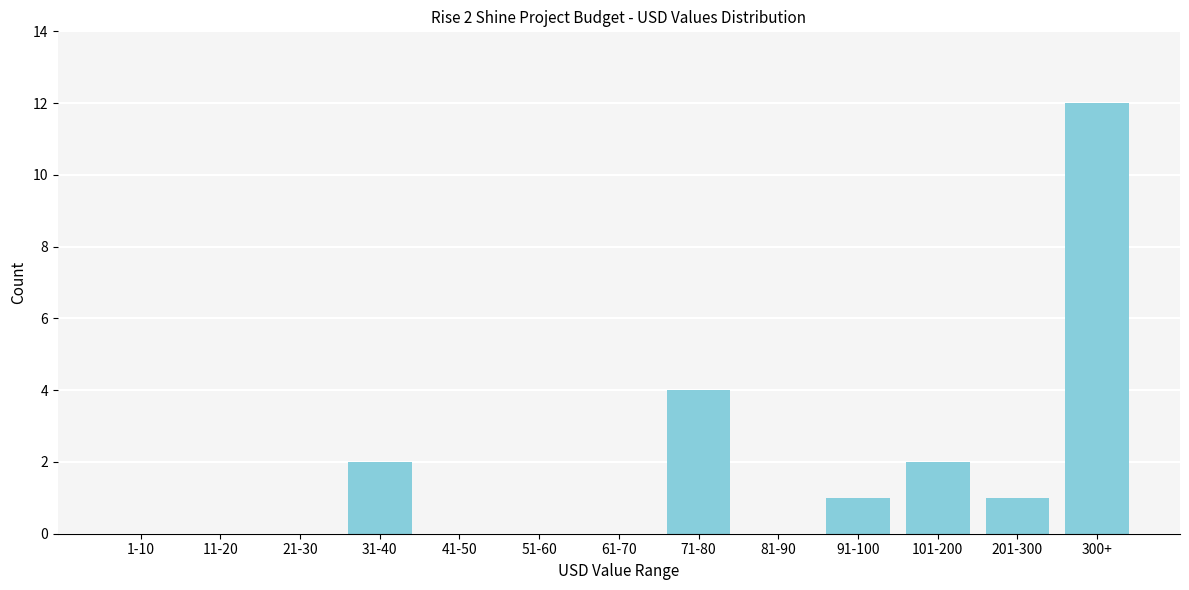

Reading left to right, list all the values displayed in this chart.

1-10=0	11-20=0	21-30=0	31-40=2	41-50=0	51-60=0	61-70=0	71-80=4	81-90=0	91-100=1	101-200=2	201-300=1	300+=12